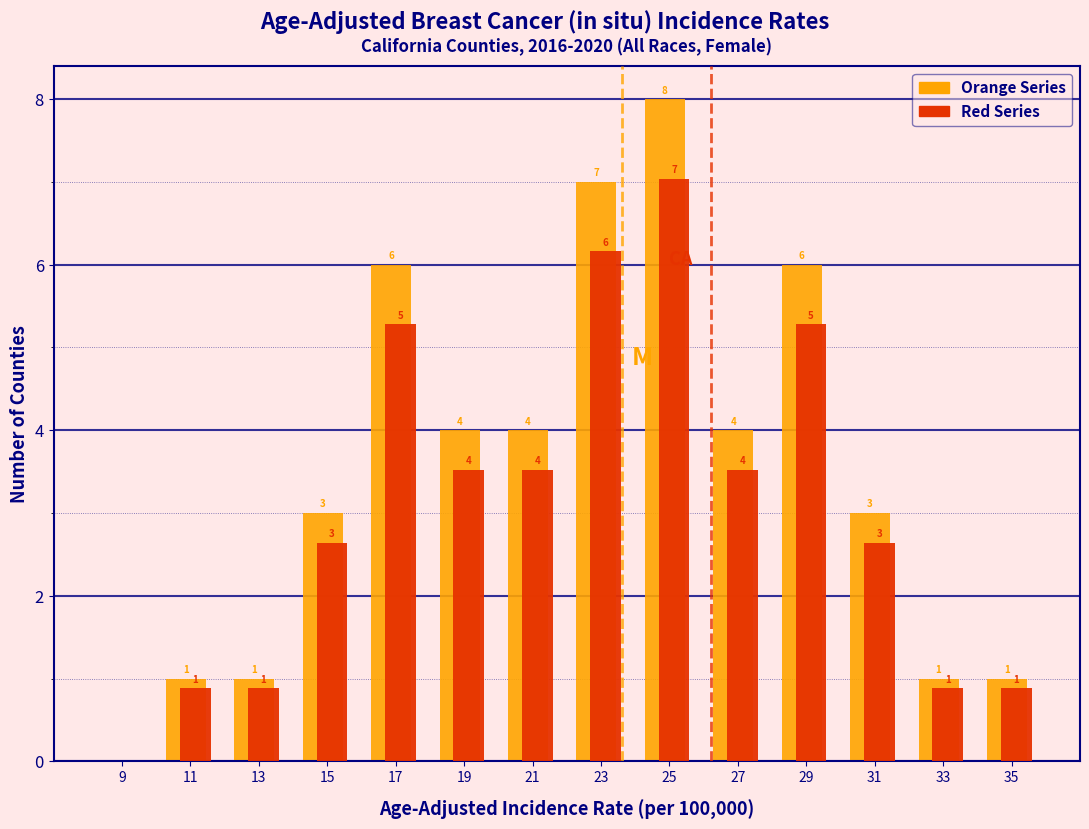

In the Red Series series, which range on the x-axis has the tallest bar?

24 to 26